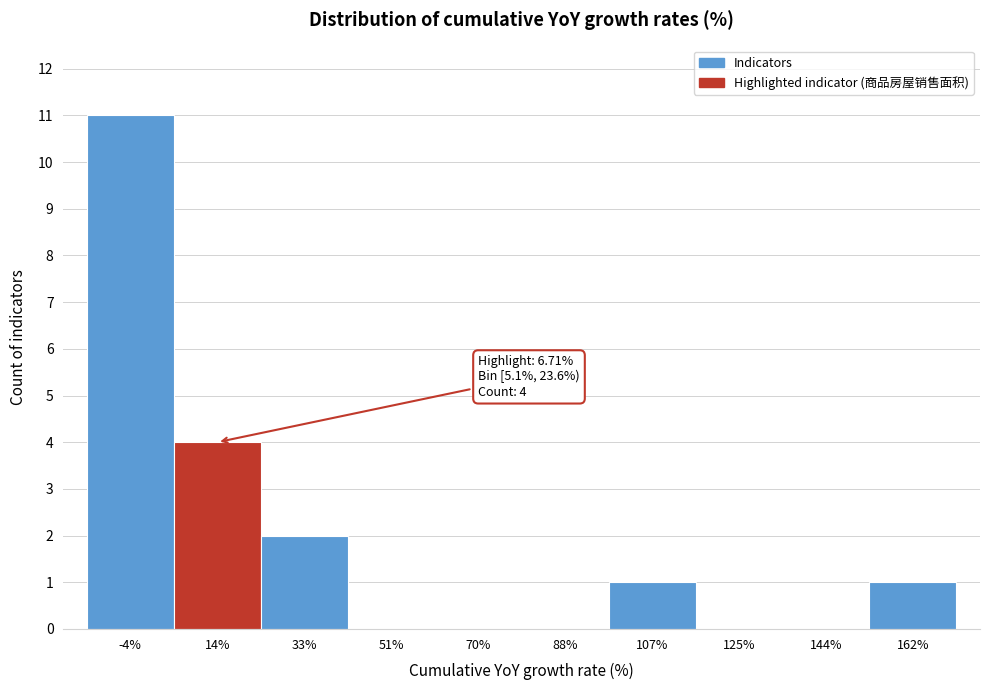

Over which range of the x-axis is the bar tallest?

-14 to 6